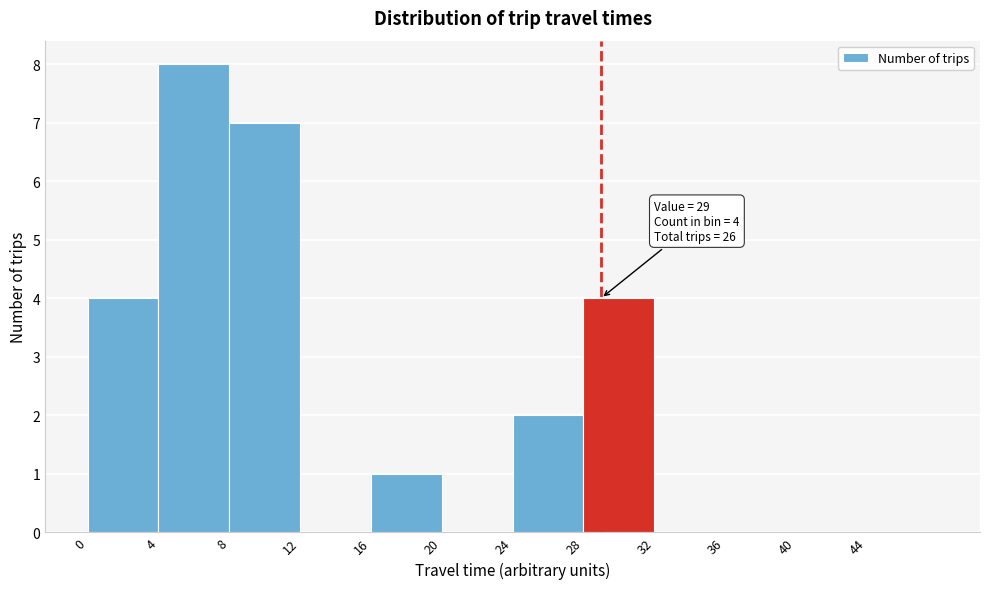

Which range on the x-axis has the tallest bar?

4 to 8